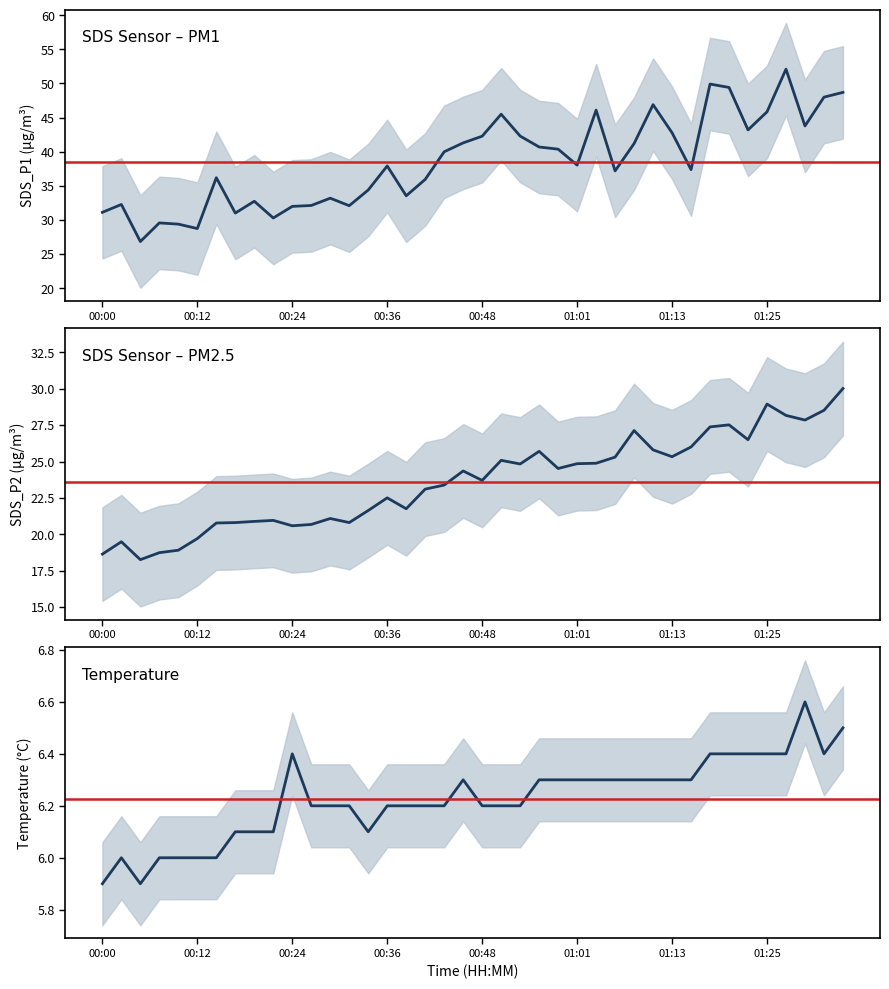

Between Signal and 22, which series saw the biggest shift?

SDS_P1